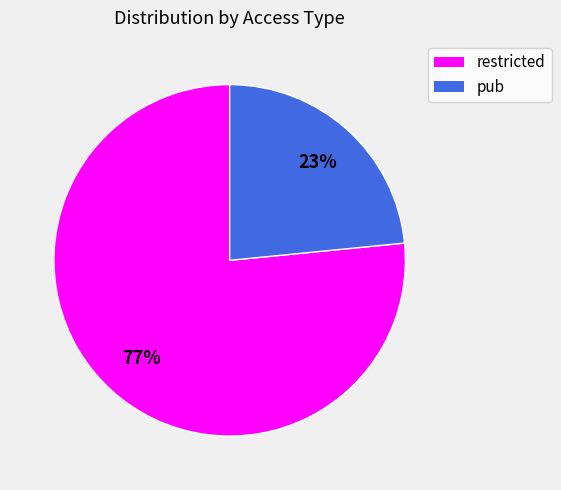

Which slice is the largest?

restricted